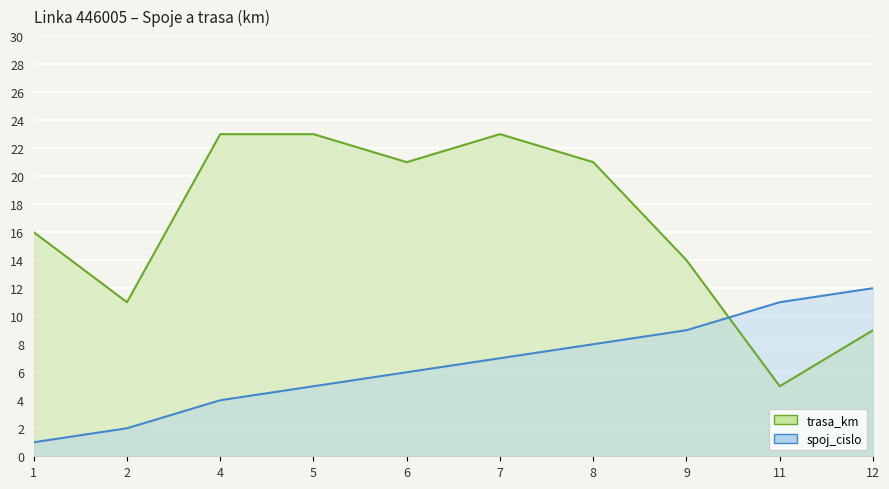

At which label does spoj_cislo first exceed 7?

8